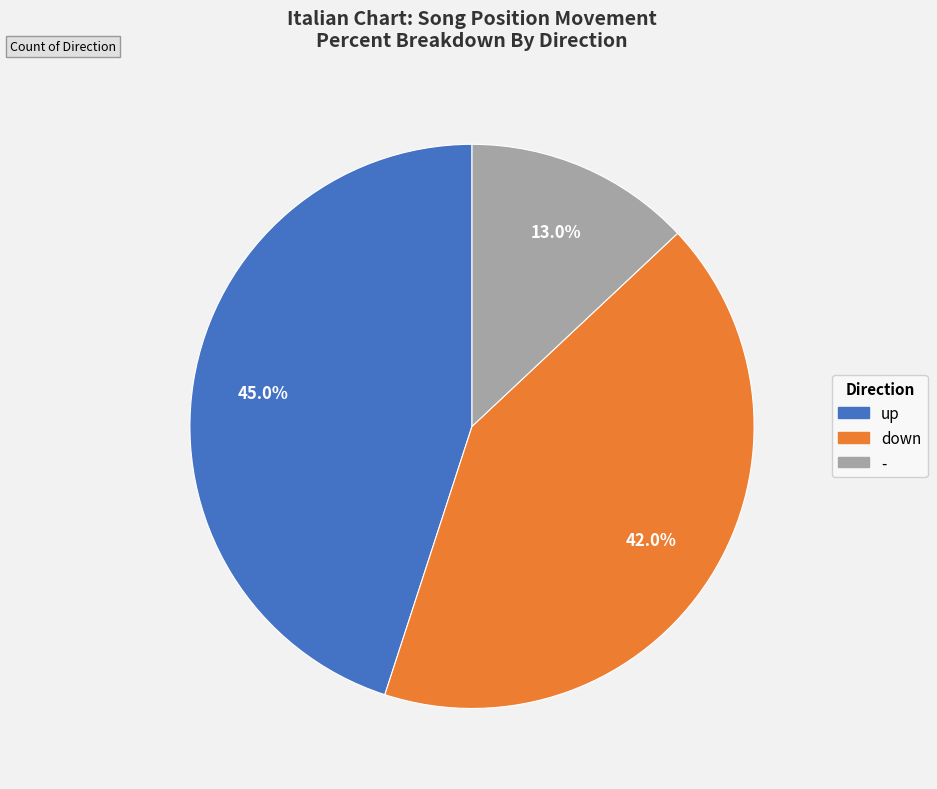

To the nearest percent, what is the difference between the largest and smallest slice percentages?

32%